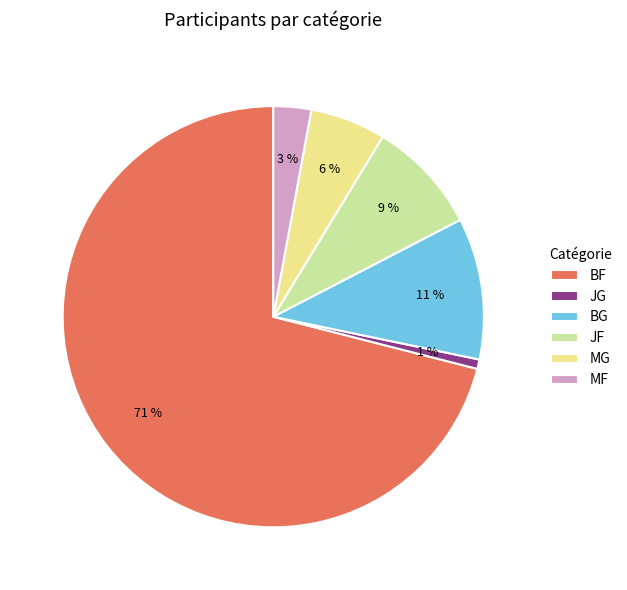

Approximately how many times larger is the value at MF compared to BG?

0.3